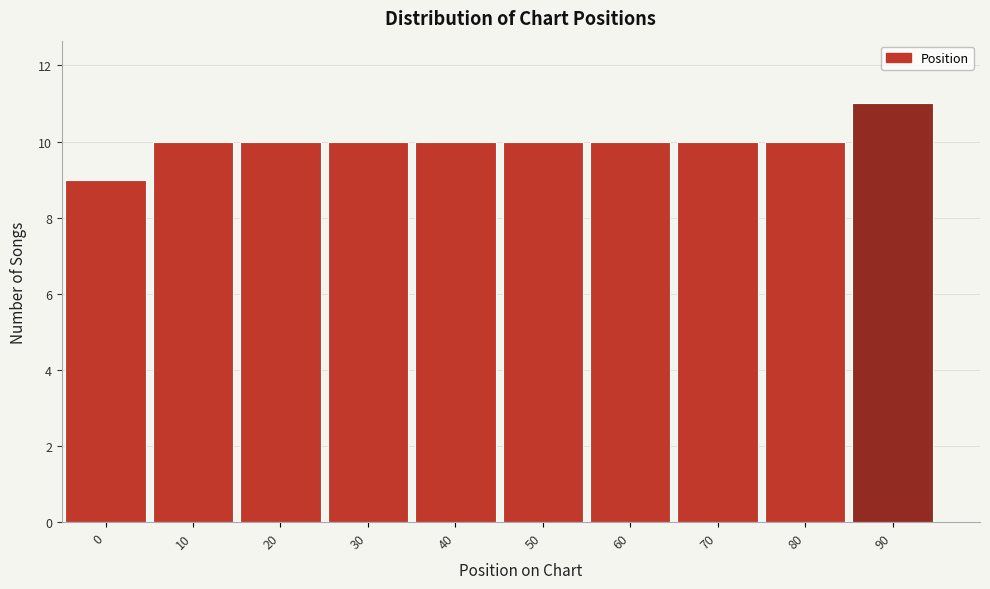

Reading left to right, transcribe all the data shown in this chart.

0=9	10=10	20=10	30=10	40=10	50=10	60=10	70=10	80=10	90=11